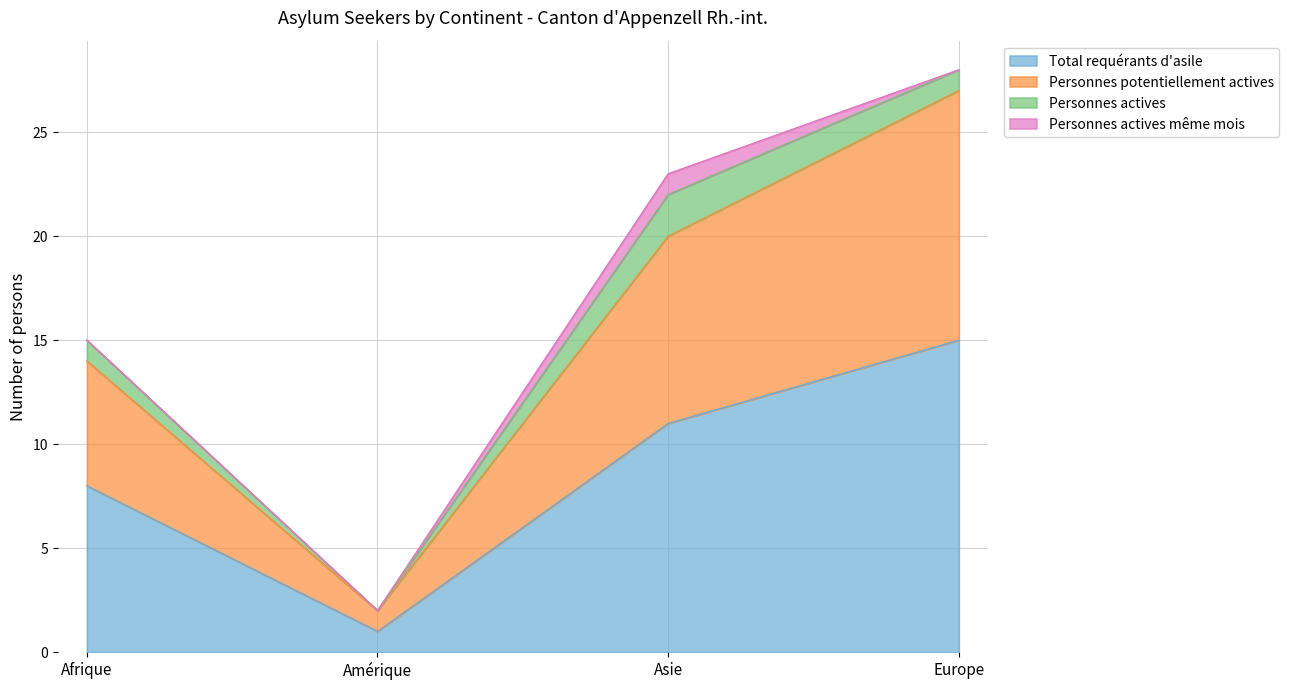

What value does the Total requérants d'asile series have at Afrique, to the nearest 5?

10